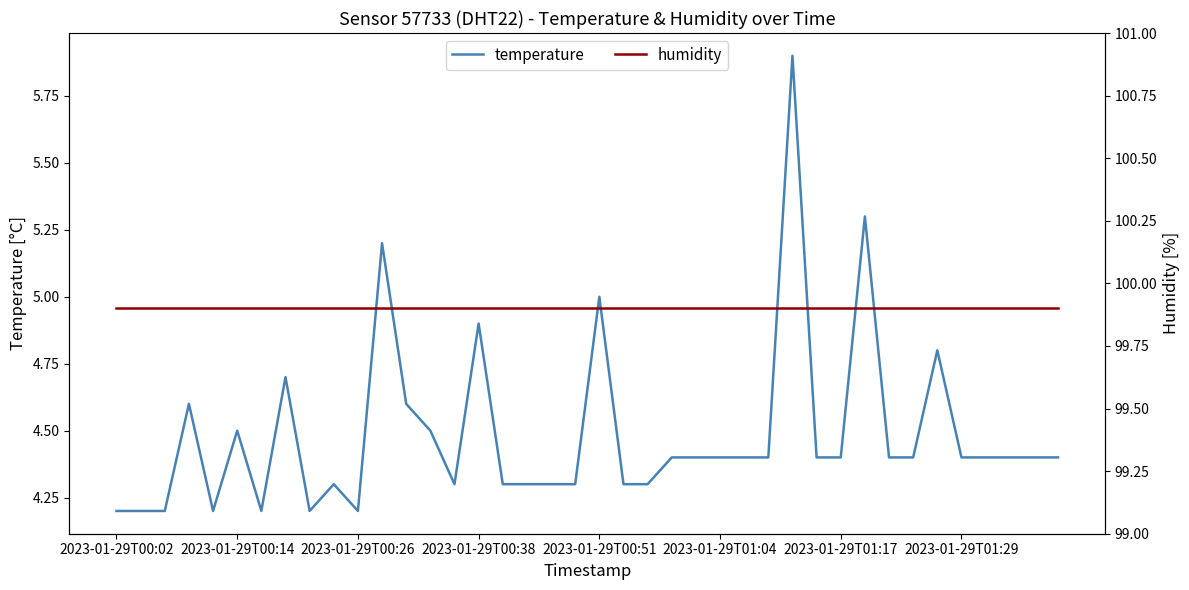

What is the highest value of the temperature series?

5.9